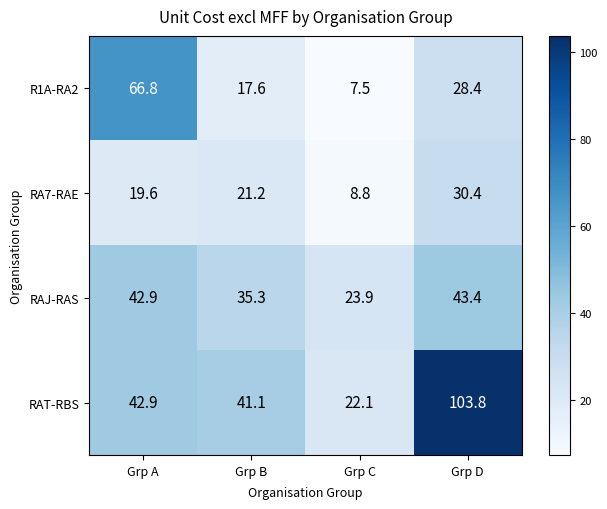

Which series has the largest range (max minus min)?

RAT-RBS